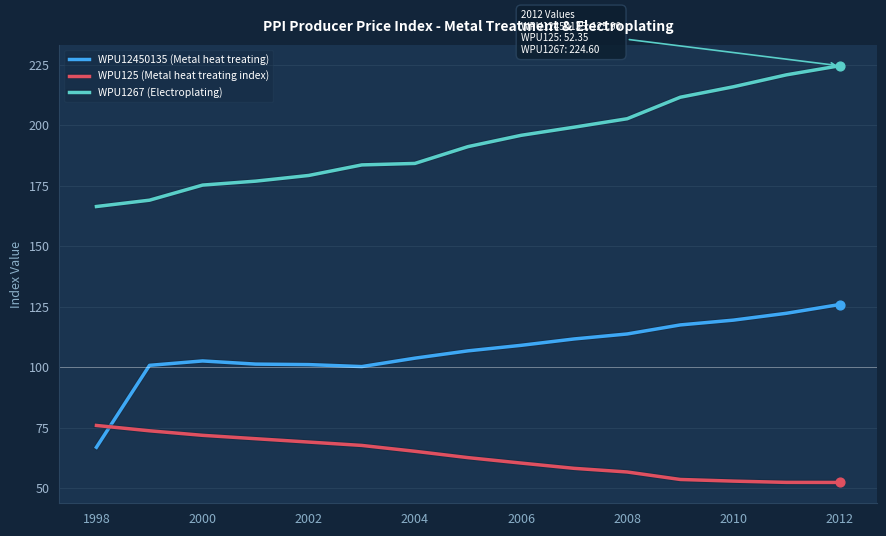

What are all the series names shown in the legend?

WPU12450135 (Metal heat treating), WPU125 (Metal heat treating index), WPU1267 (Electroplating)